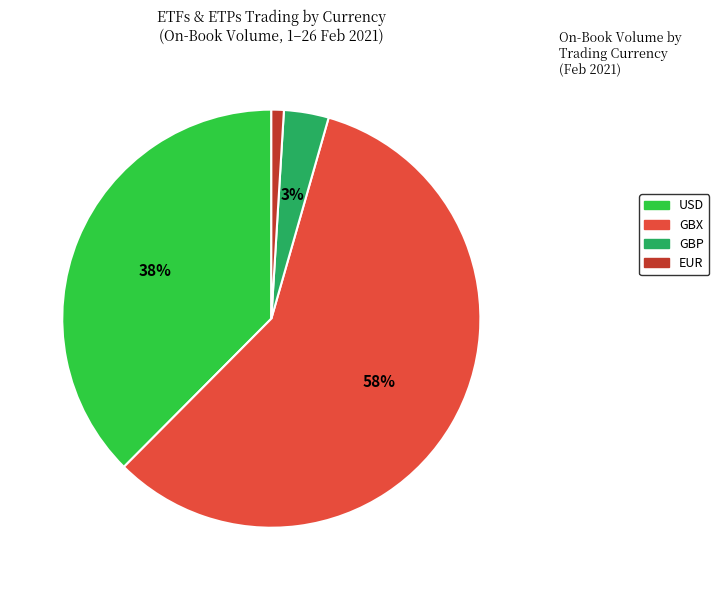

What is the largest slice in the pie chart?

GBX